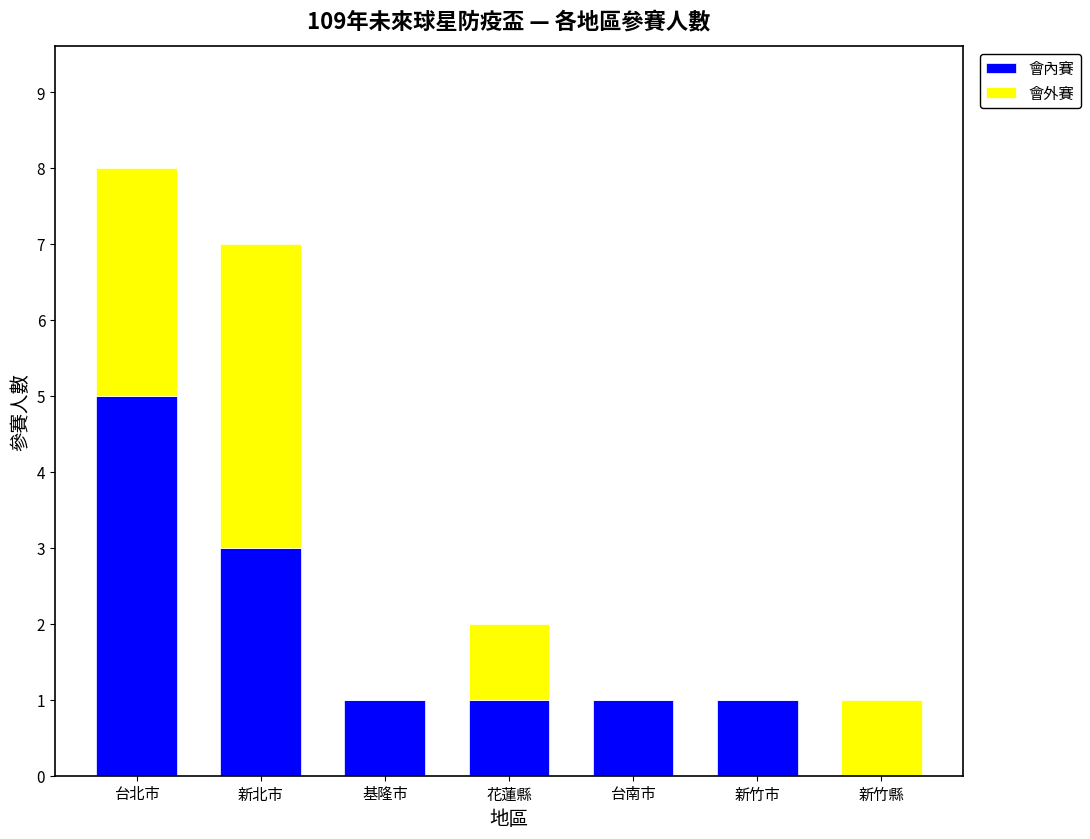

Where does the 會內賽 series first go above 1?

台北市